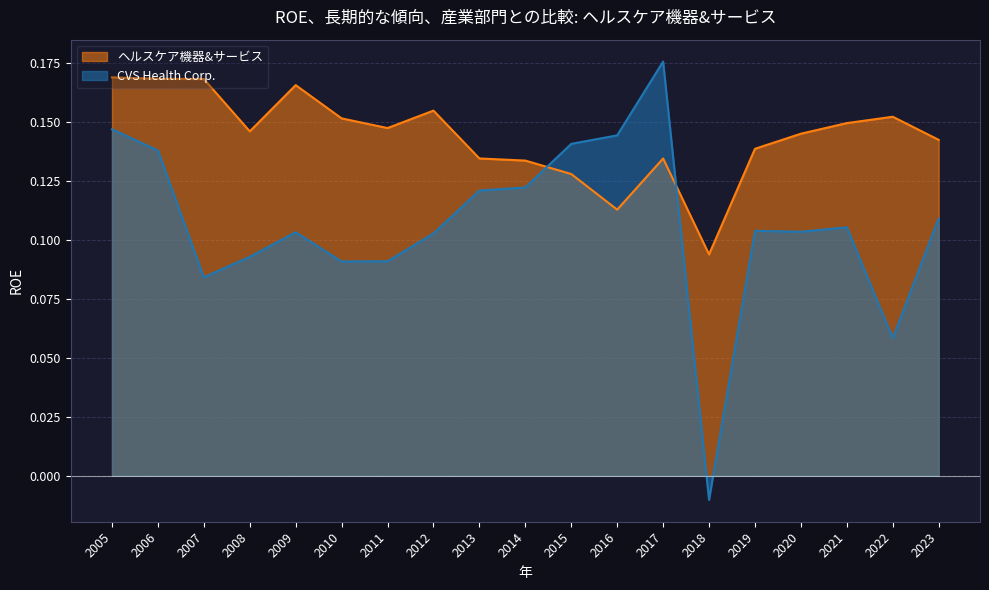

Which category has the lowest value across all series?

2018